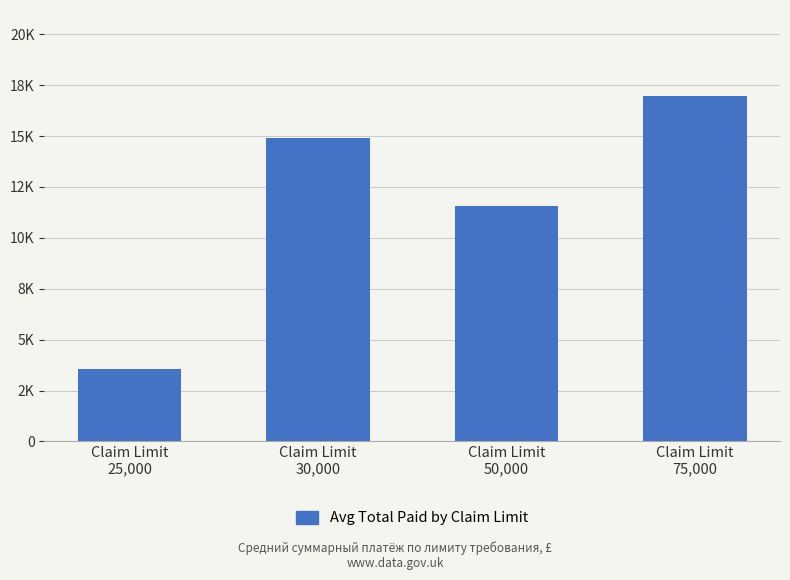

What is the label of the 4th bar from the left?

Claim Limit
75,000